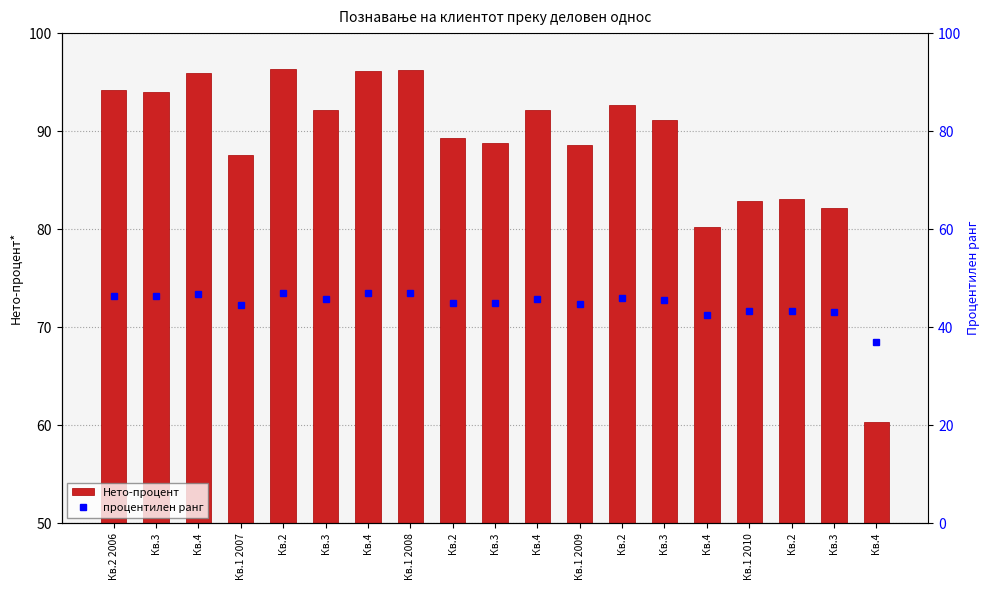

What is the difference between the maximum and minimum values in the Нето-процент series?

36.0